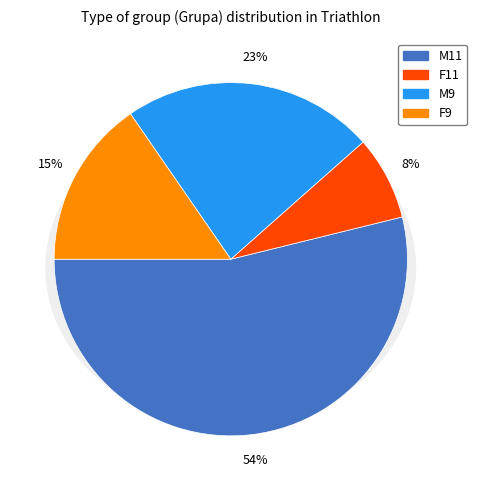

Count the number of slices in the pie.

4